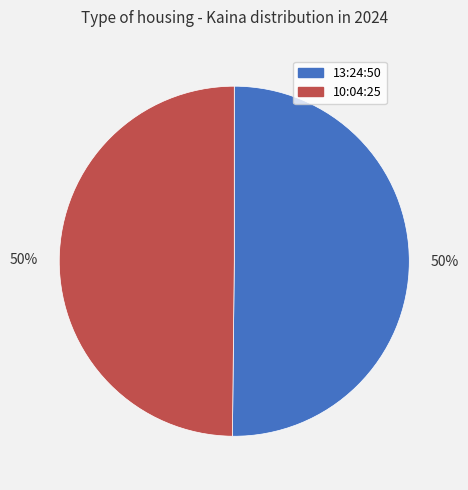

To the nearest percent, what is the average slice percentage?

50%